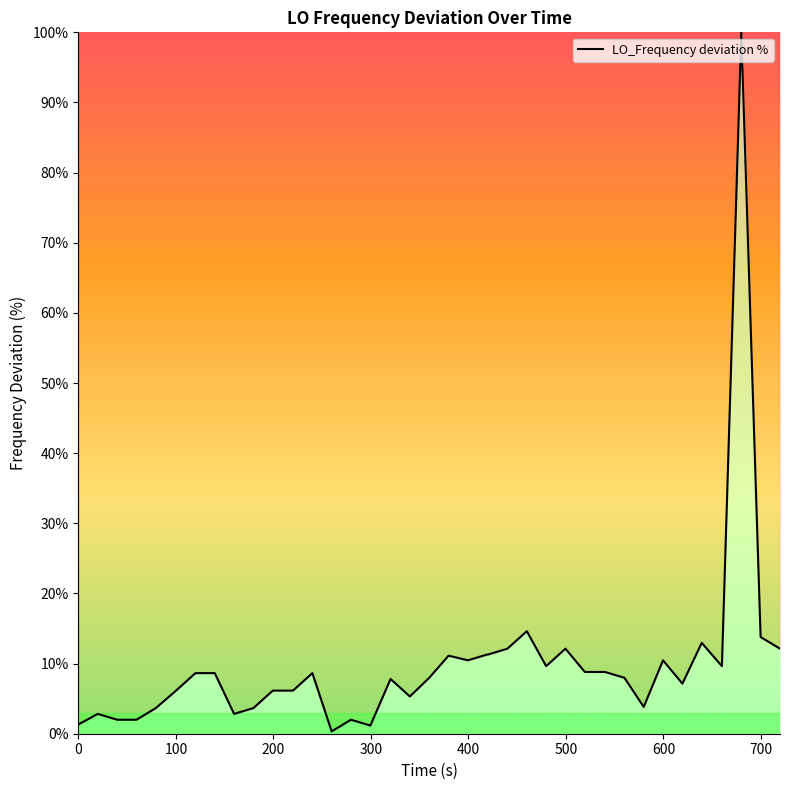

What is the greatest value displayed?

100.0